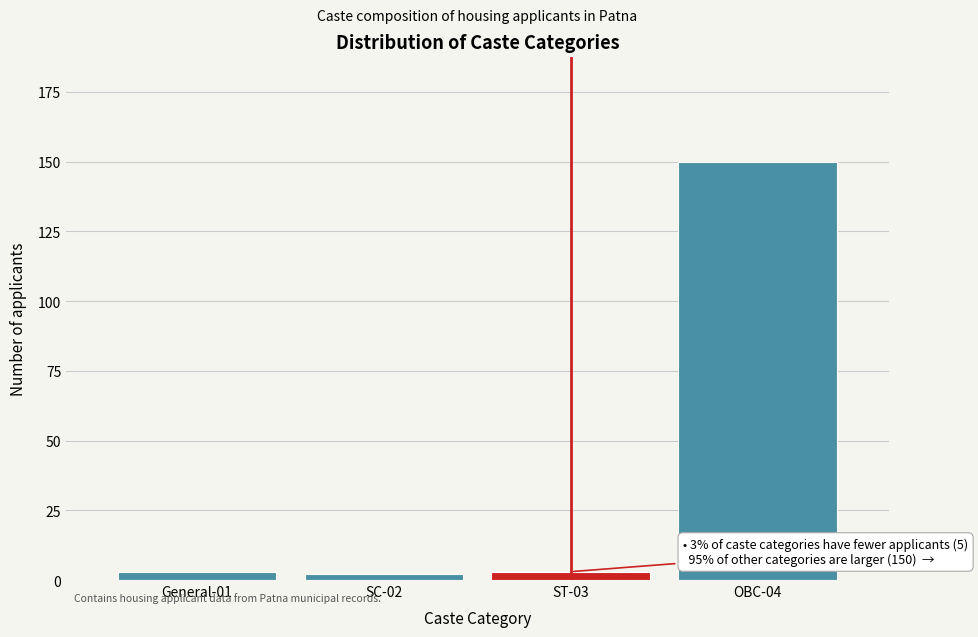

Reading left to right, list all the values displayed in this chart.

General-01=3	SC-02=2	ST-03=3	OBC-04=150